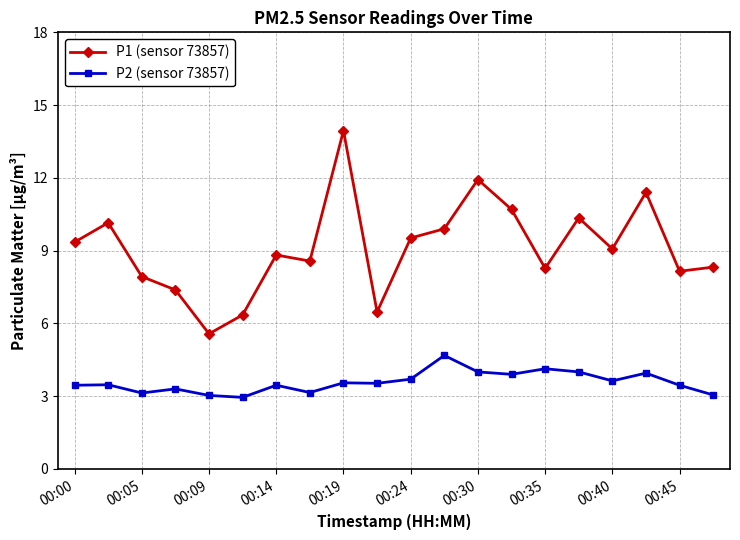

True or false: P2 (sensor 73857) and P1 (sensor 73857) cross at least once.

False